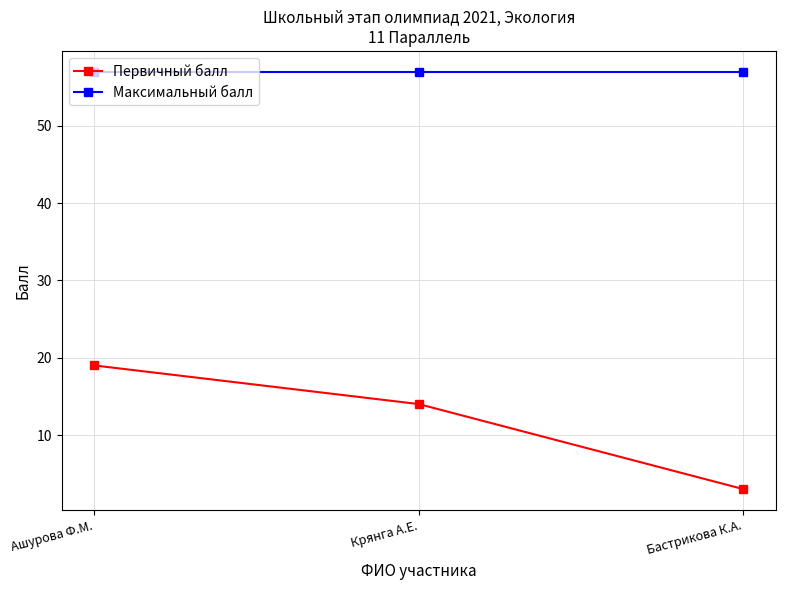

Is it true that Максимальный балл equals 57 at Крянга А.Е.?

True